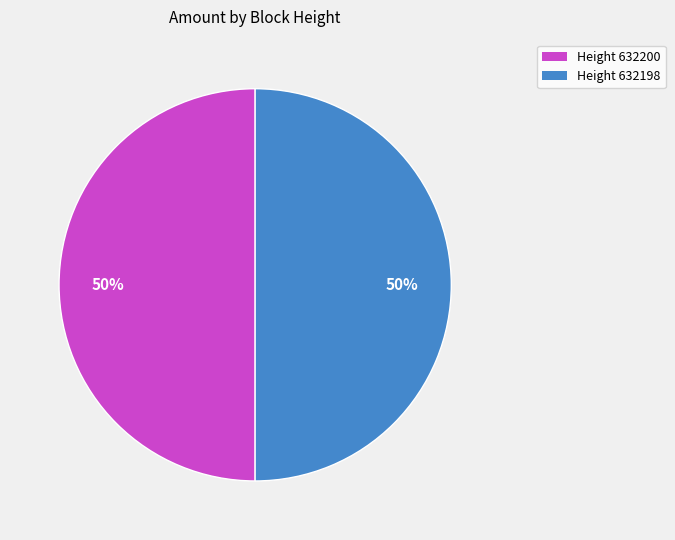

What is the ratio of the value at Height 632198 to the value at Height 632200?

1.0